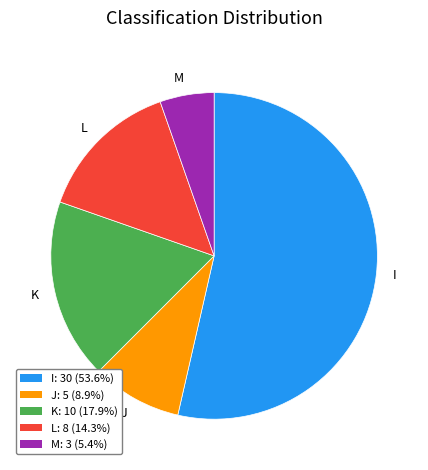

Which has a higher value, I or J?

I